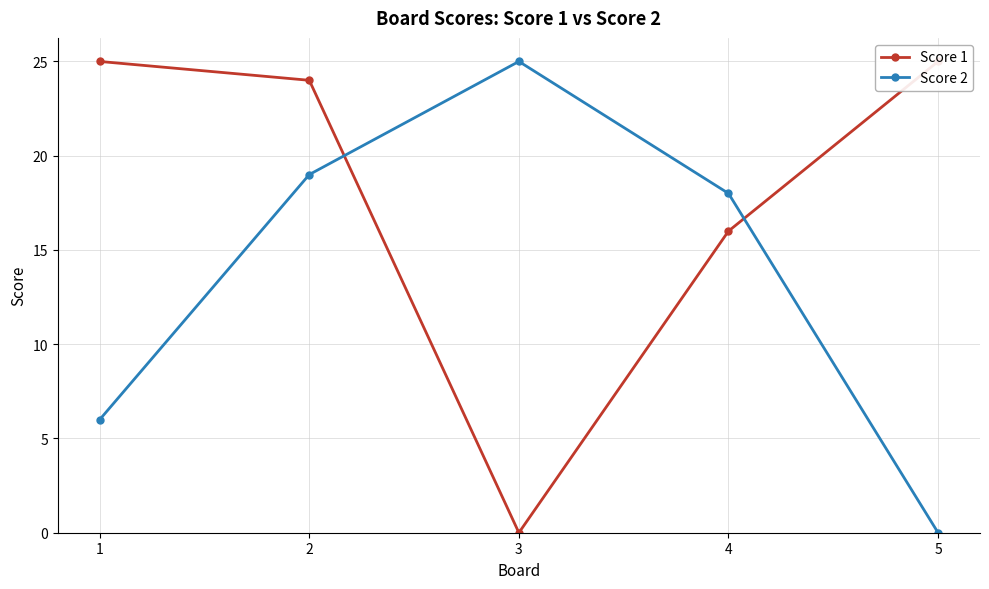

List the series in order of their overall mean, highest first.

Score 1, Score 2